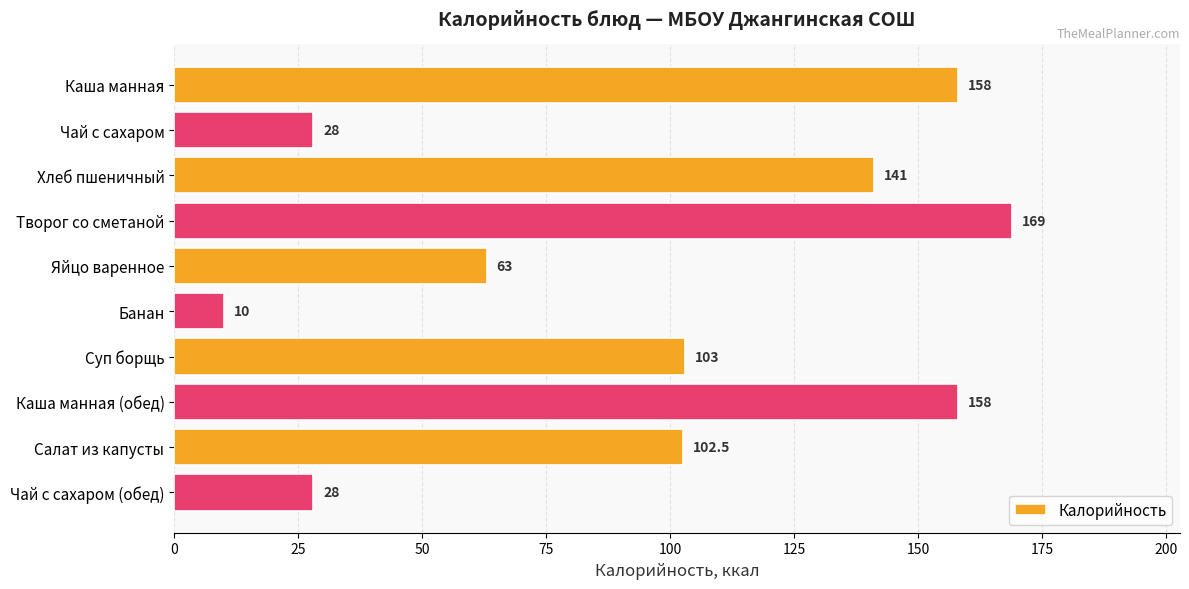

What is the value of the 6th bar from the top?

10.0